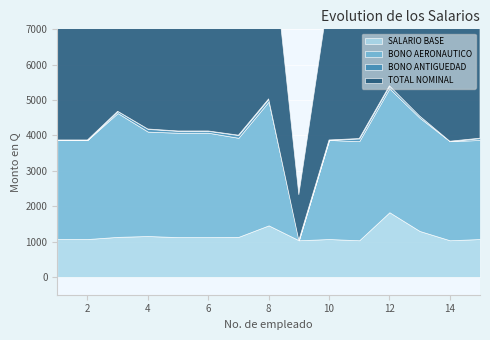

Reading left to right, transcribe all the data shown in this chart.

SALARIO BASE: 1074	1074	1135	1159	1128	1128	1135	1460	1039	1074	1039	1831	1302	1039	1074
BONO AERONAUTICO: 2800	2800	3500	2950	2950	2950	2800	3500	0	2800	2800	3500	3200	2800	2800
BONO ANTIGUEDAD: 0	0	50	75	50	50	75	75	0	0	75	75	50	0	50
TOTAL NOMINAL: 4124	4124	4935	4434	4378	4378	4260	5285	1289	4124	4164	5656	4802	4089	4174